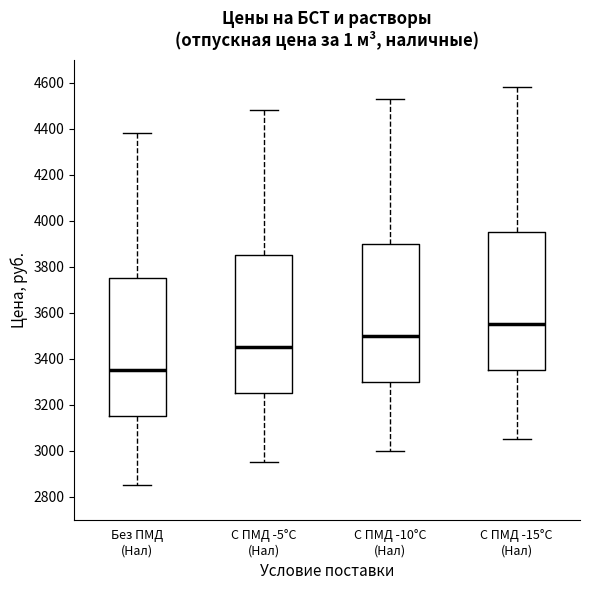

Which box's median line is the highest?

С ПМД -15°С (Нал)